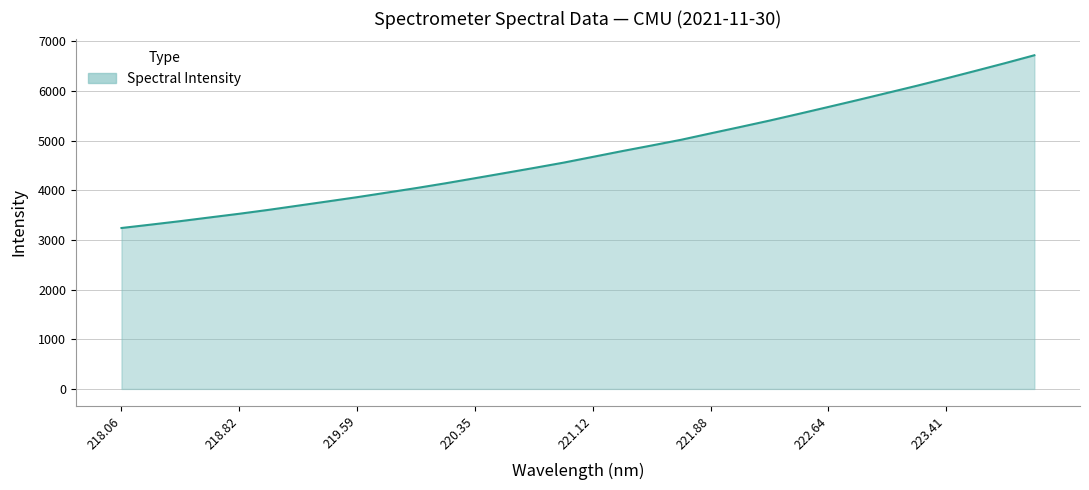

Count the number of data series in this chart.

1